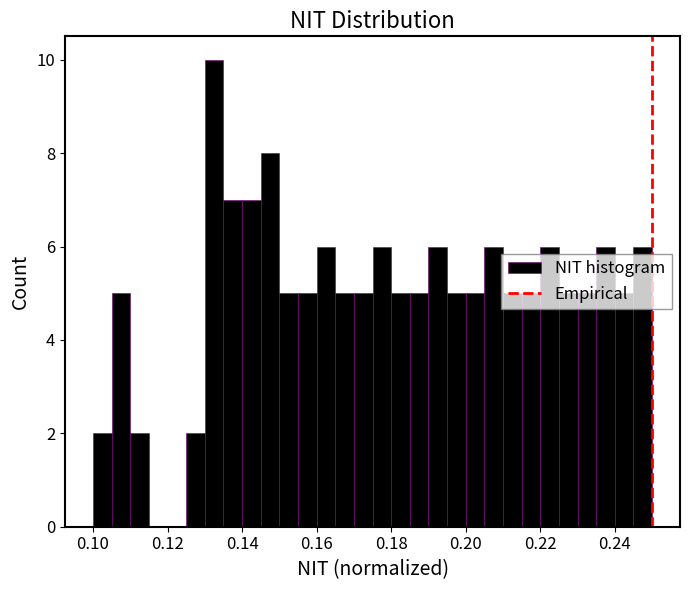

Read against the x-axis, roughly where is the centre of the tallest bar?

0.132